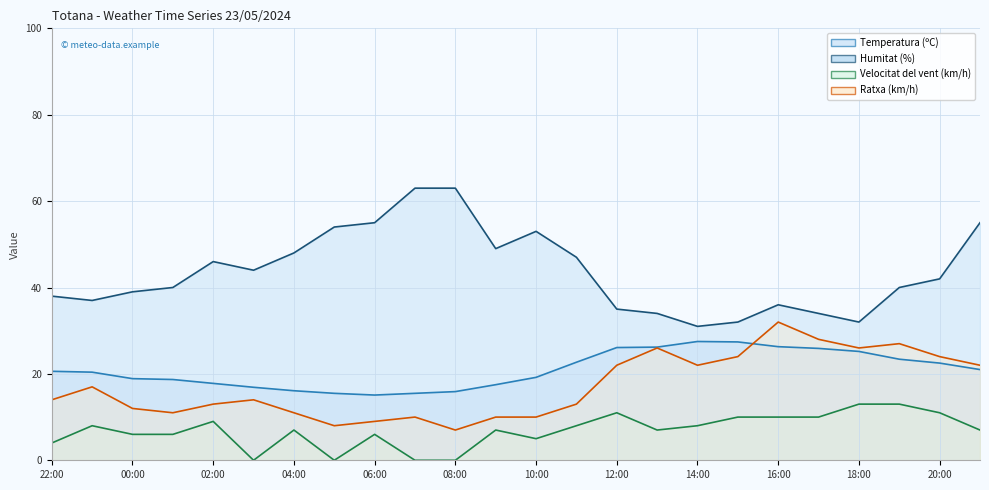

True or false: Humitat (%) has more than 2 points higher than both neighbors.

True